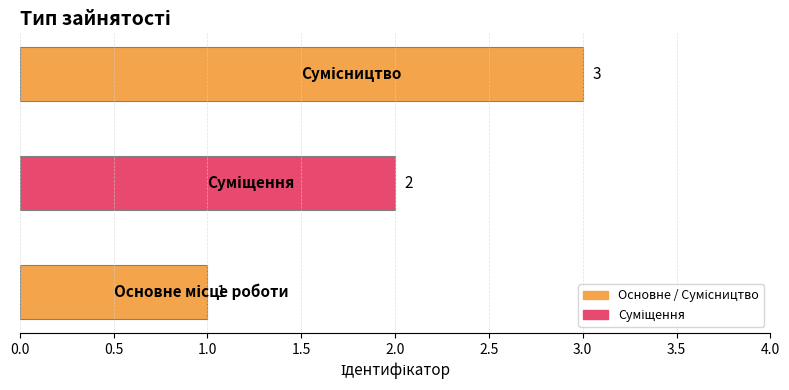

What is the sum of all values?

6